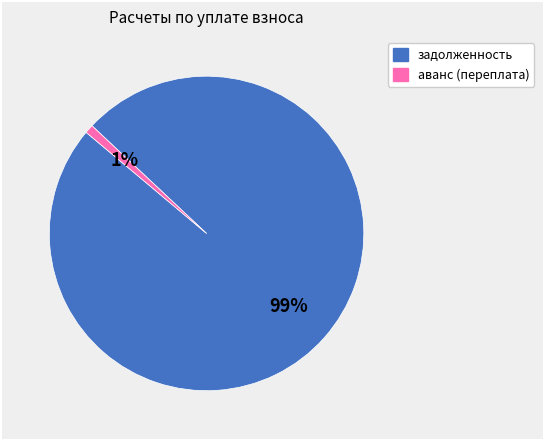

Do аванс (переплата) and задолженность together represent more than half of the pie?

Yes